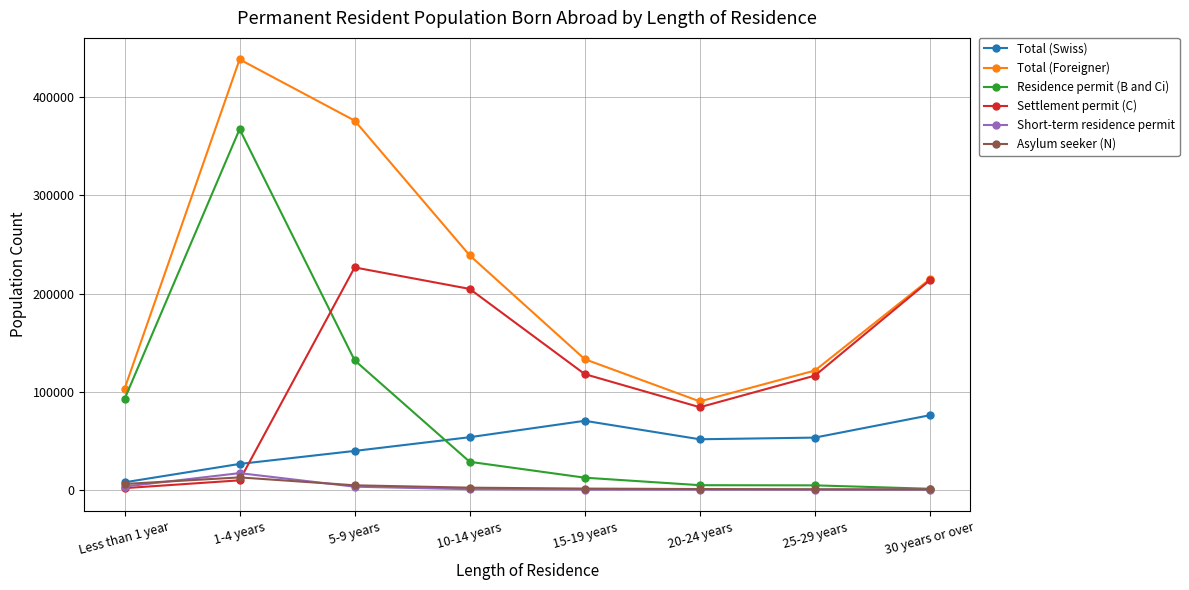

What is the greatest value displayed?

438702